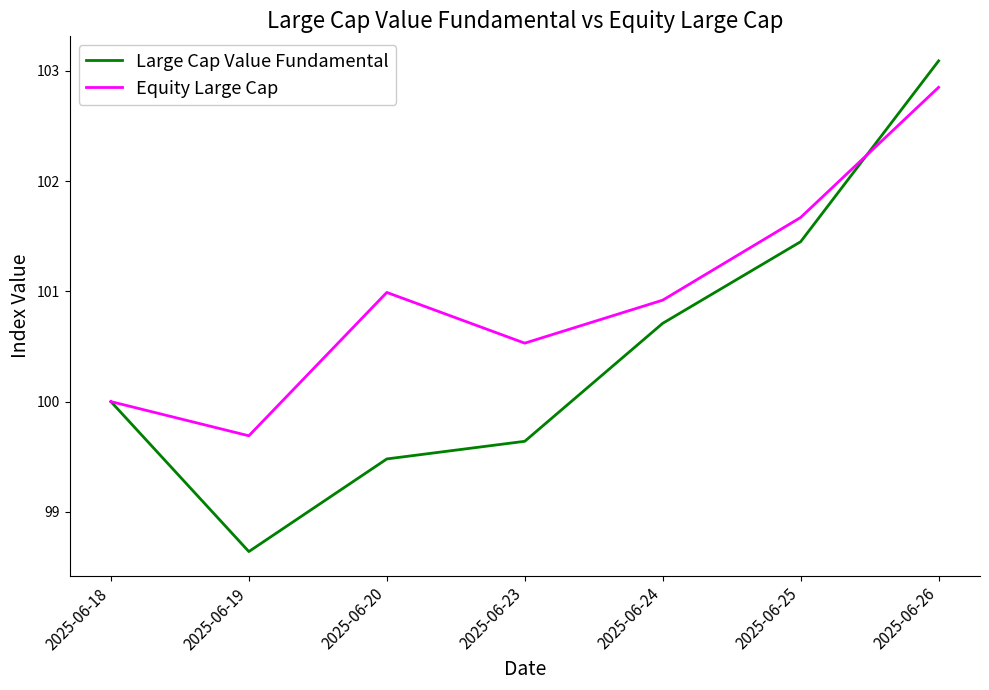

What is the minimum value for Equity Large Cap?

99.7